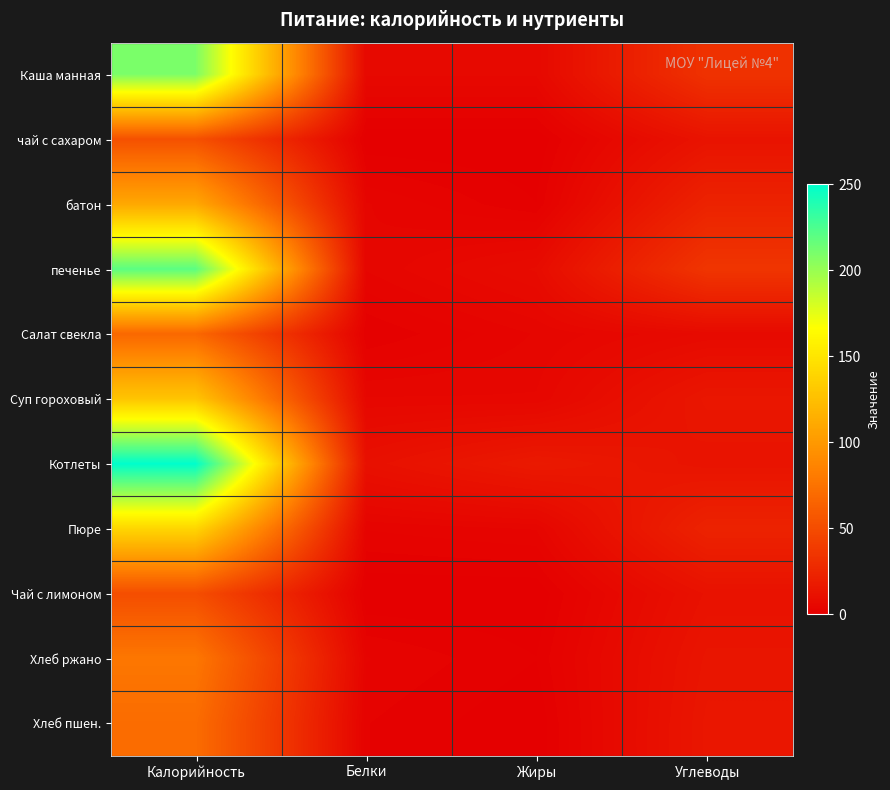

Reading right to left, what are all the values shown in this chart?

Каша манная: Углеводы=33	Жиры=6	Белки=6	Калорийность=209
чай с сахаром: Углеводы=13	Жиры=0	Белки=0	Калорийность=53
батон: Углеводы=23	Жиры=1	Белки=4	Калорийность=110
печенье: Углеводы=35	Жиры=8	Белки=4	Калорийность=220
Салат свекла: Углеводы=7	Жиры=4	Белки=1	Калорийность=68
Суп гороховый: Углеводы=15	Жиры=5	Белки=5	Калорийность=129
Котлеты: Углеводы=13	Жиры=17	Белки=11	Калорийность=250
Пюре: Углеводы=23	Жиры=4	Белки=3	Калорийность=140
Чай с лимоном: Углеводы=12	Жиры=0	Белки=0	Калорийность=51
Хлеб ржано: Углеводы=14	Жиры=1	Белки=3	Калорийность=78
Хлеб пшен.: Углеводы=15	Жиры=0	Белки=2	Калорийность=71